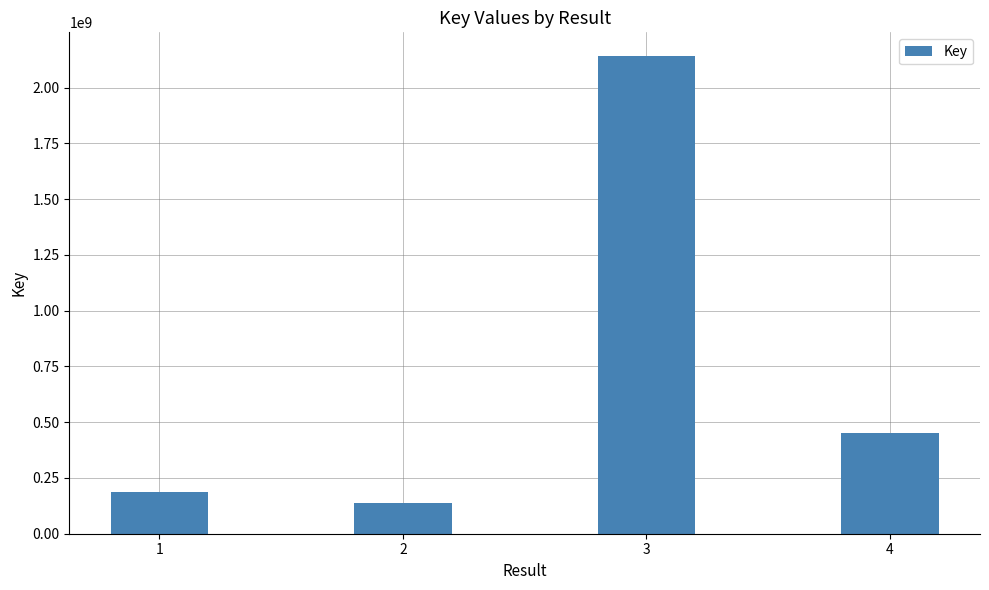

What is the sum of the values at 2 and 4?

590677999